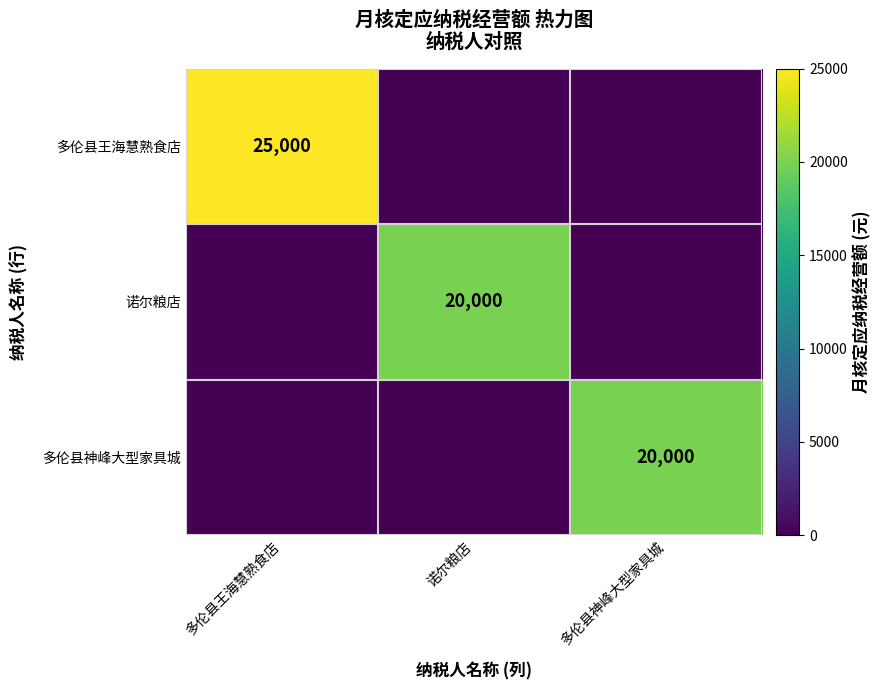

Which has a higher value, 多伦县王海慧熟食店 or 诺尔粮店?

多伦县王海慧熟食店